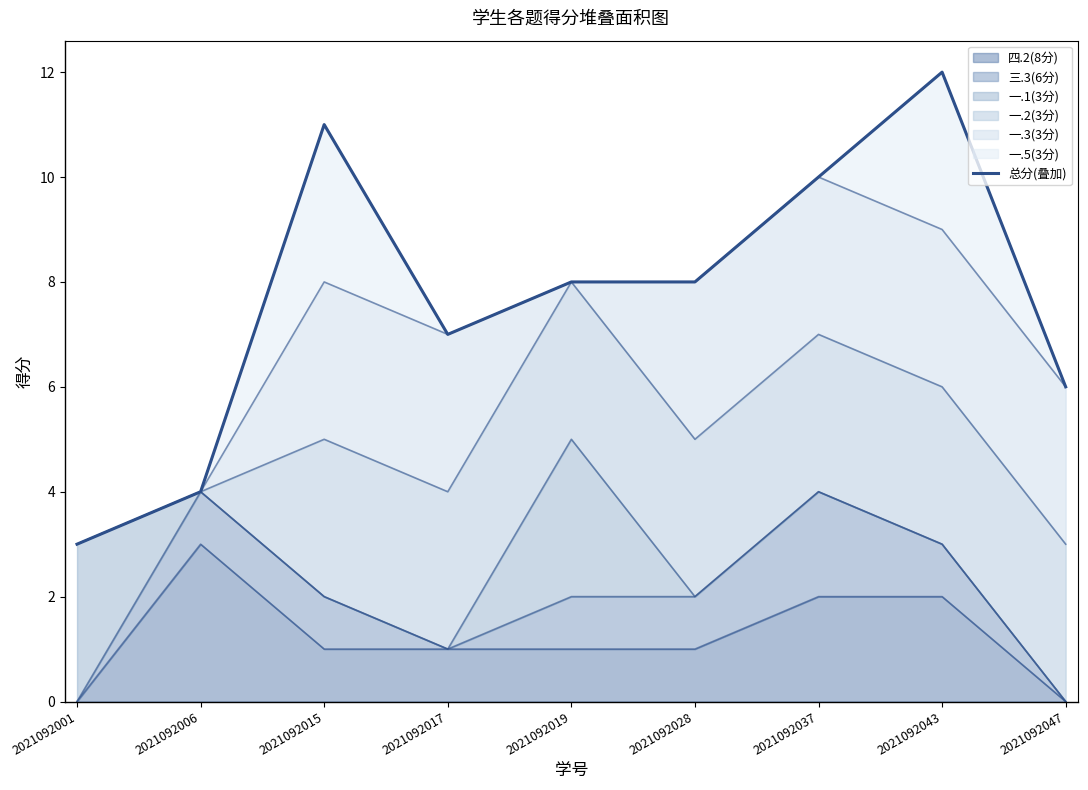

List the labels in order of value, largest first.

2021092043, 2021092015, 2021092037, 2021092019, 2021092028, 2021092017, 2021092047, 2021092006, 2021092001